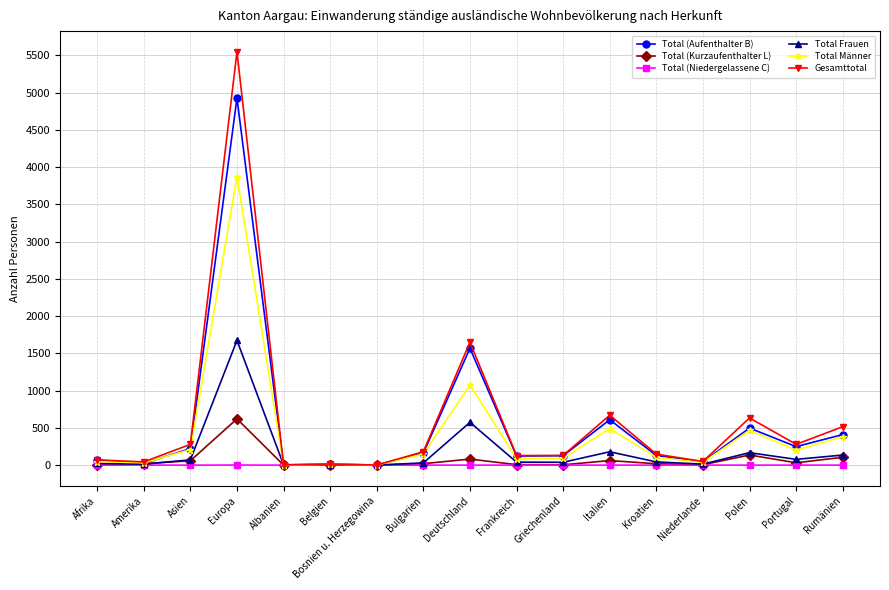

What is the highest value of the Total (Kurzaufenthalter L) series?

621